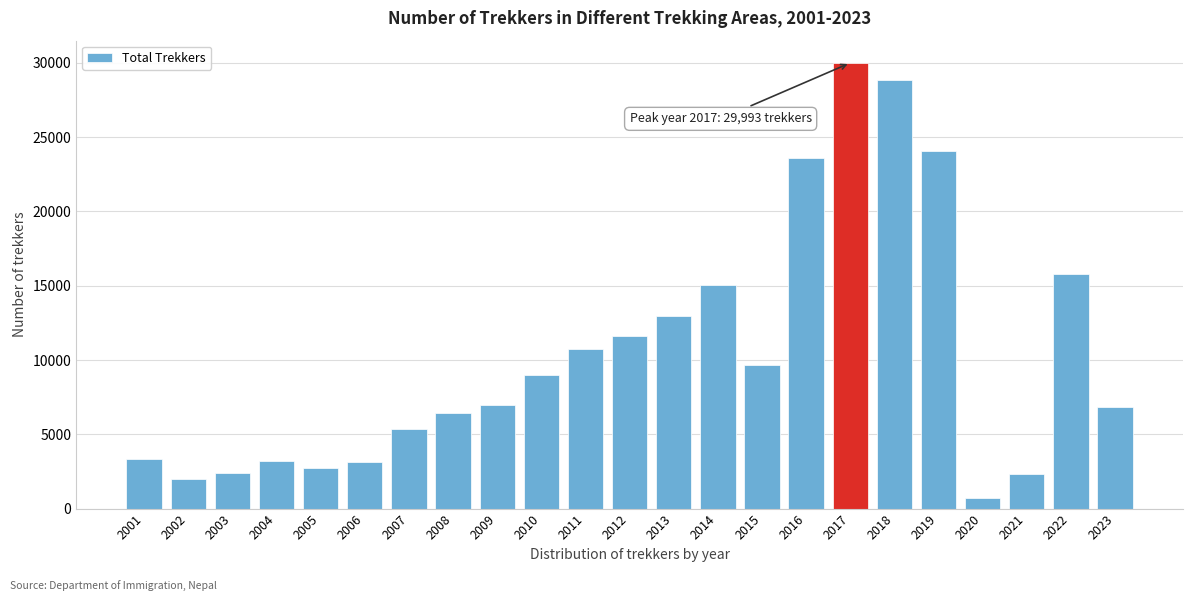

The chart shows a value of 2714 at 2005. True or false?

True